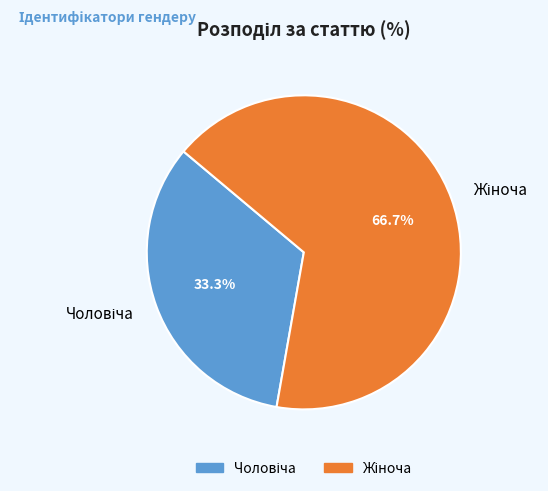

Is there any slice that represents more than half of the pie?

Yes